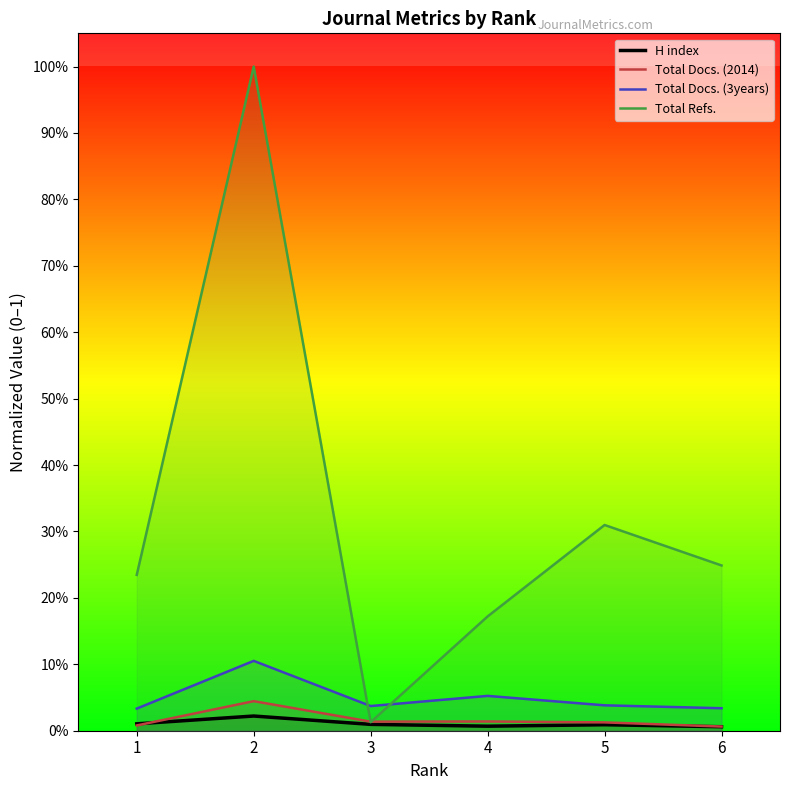

The value of H index at 3 is 0.0. True or false?

True